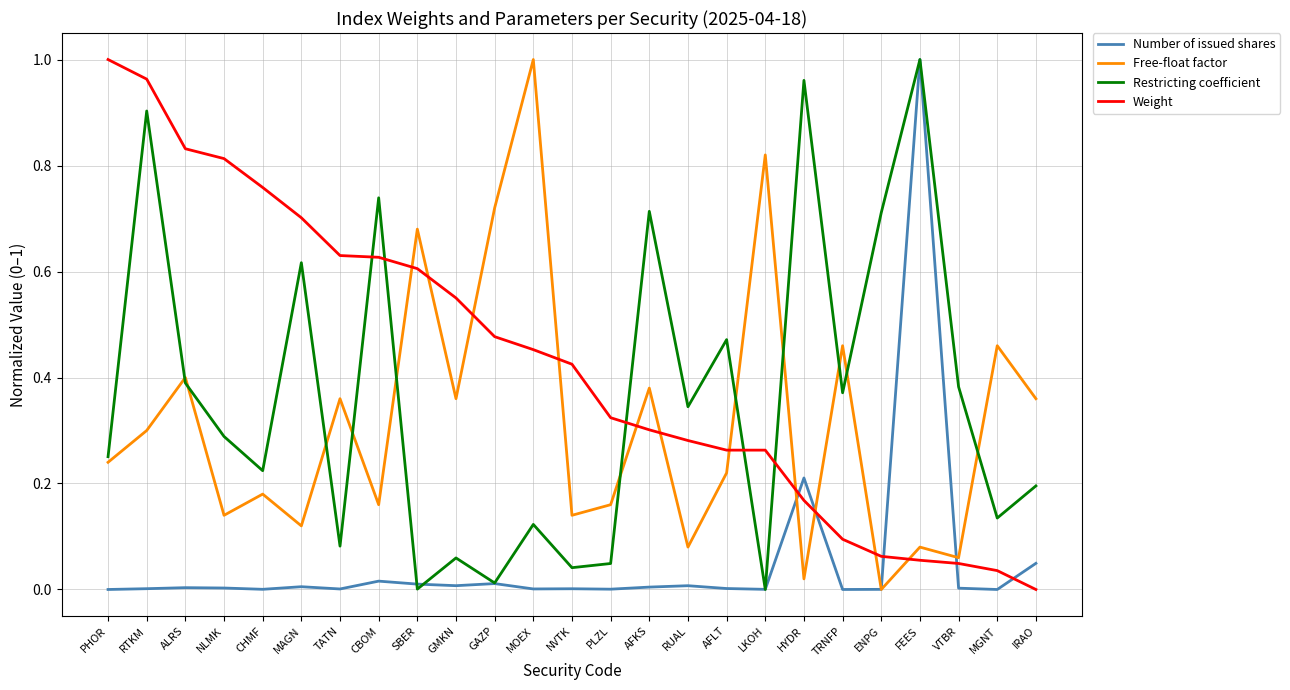

Is the value of Weight at VTBR greater than the value of Restricting coefficient at GAZP?

Yes